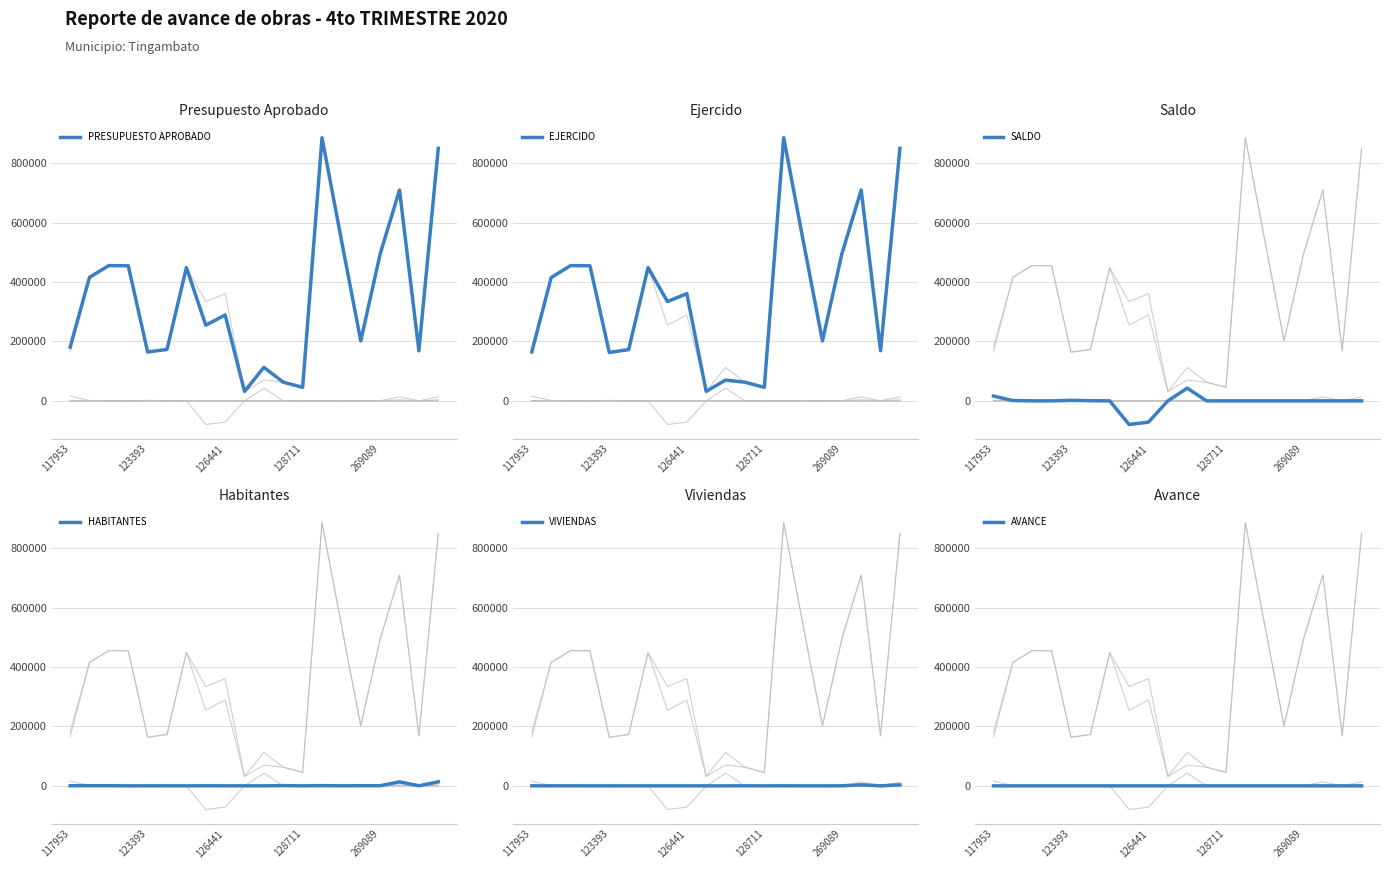

How many series are shown in this chart?

6